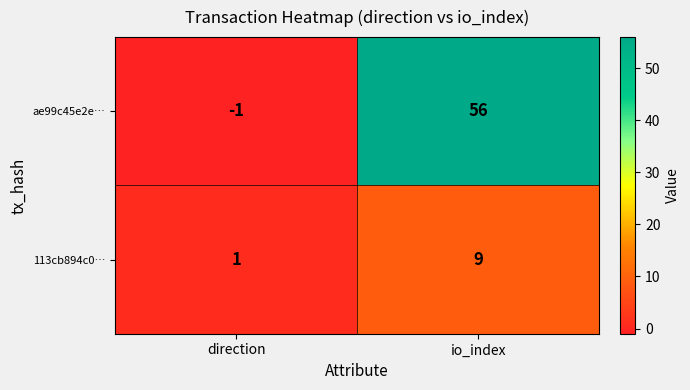

Is it true that ae99c45e2e… equals -1 at direction?

True